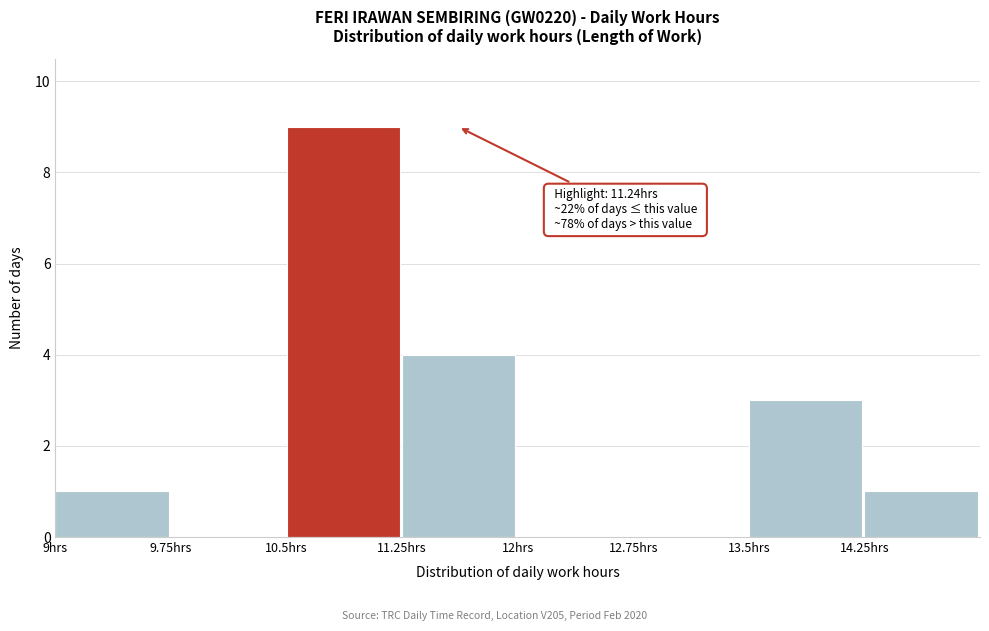

Over which range of the x-axis is the bar tallest?

10.50 to 11.25